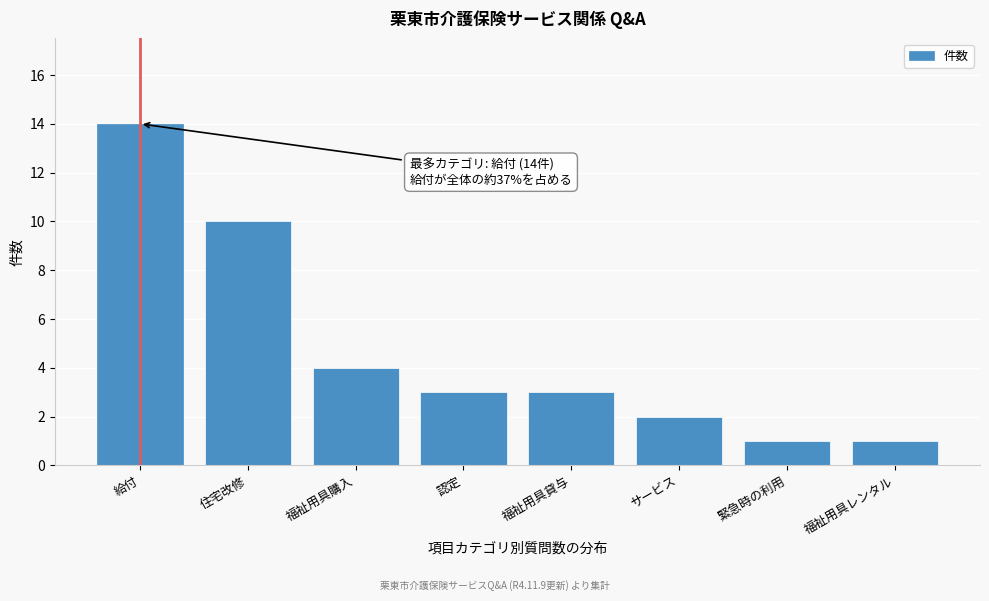

Reading left to right, list all the values displayed in this chart.

14	10	4	3	3	2	1	1